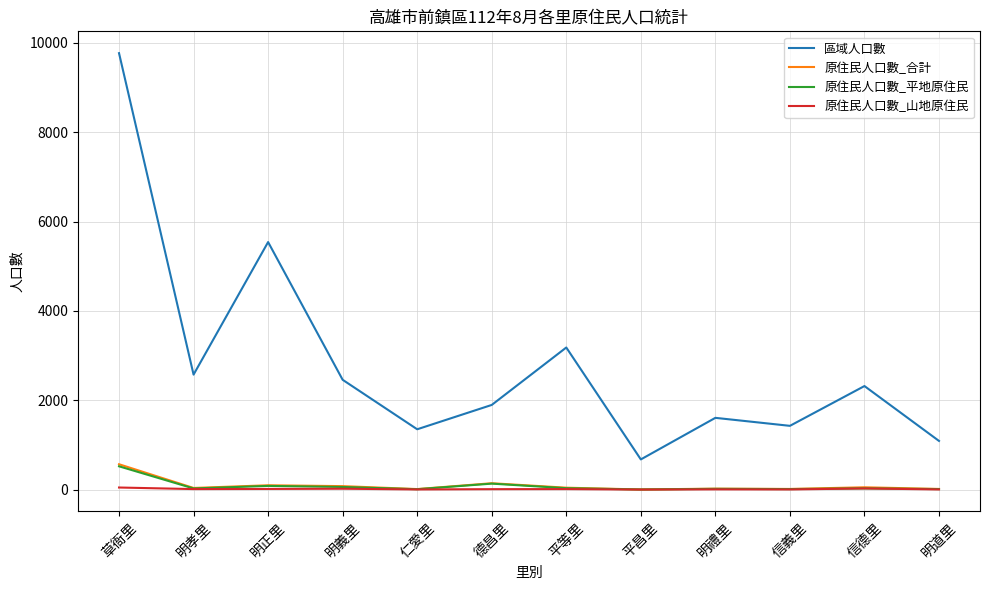

At which label is 區域人口數 closest to 5223?

明正里